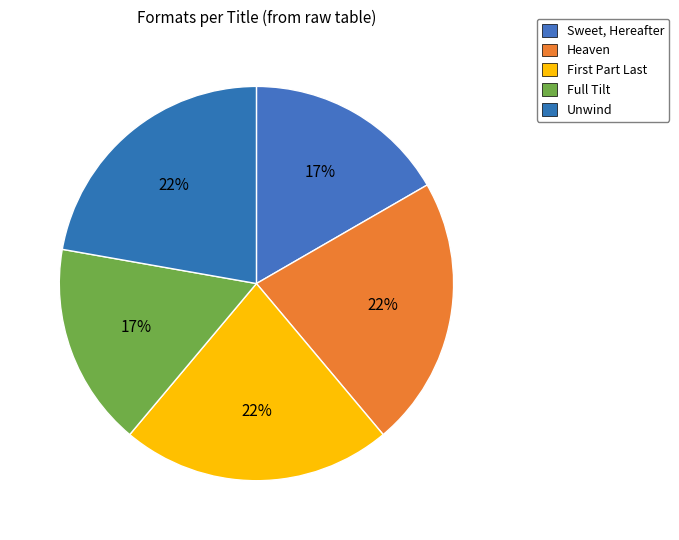

Does Sweet, Hereafter account for over 50% of the chart?

No